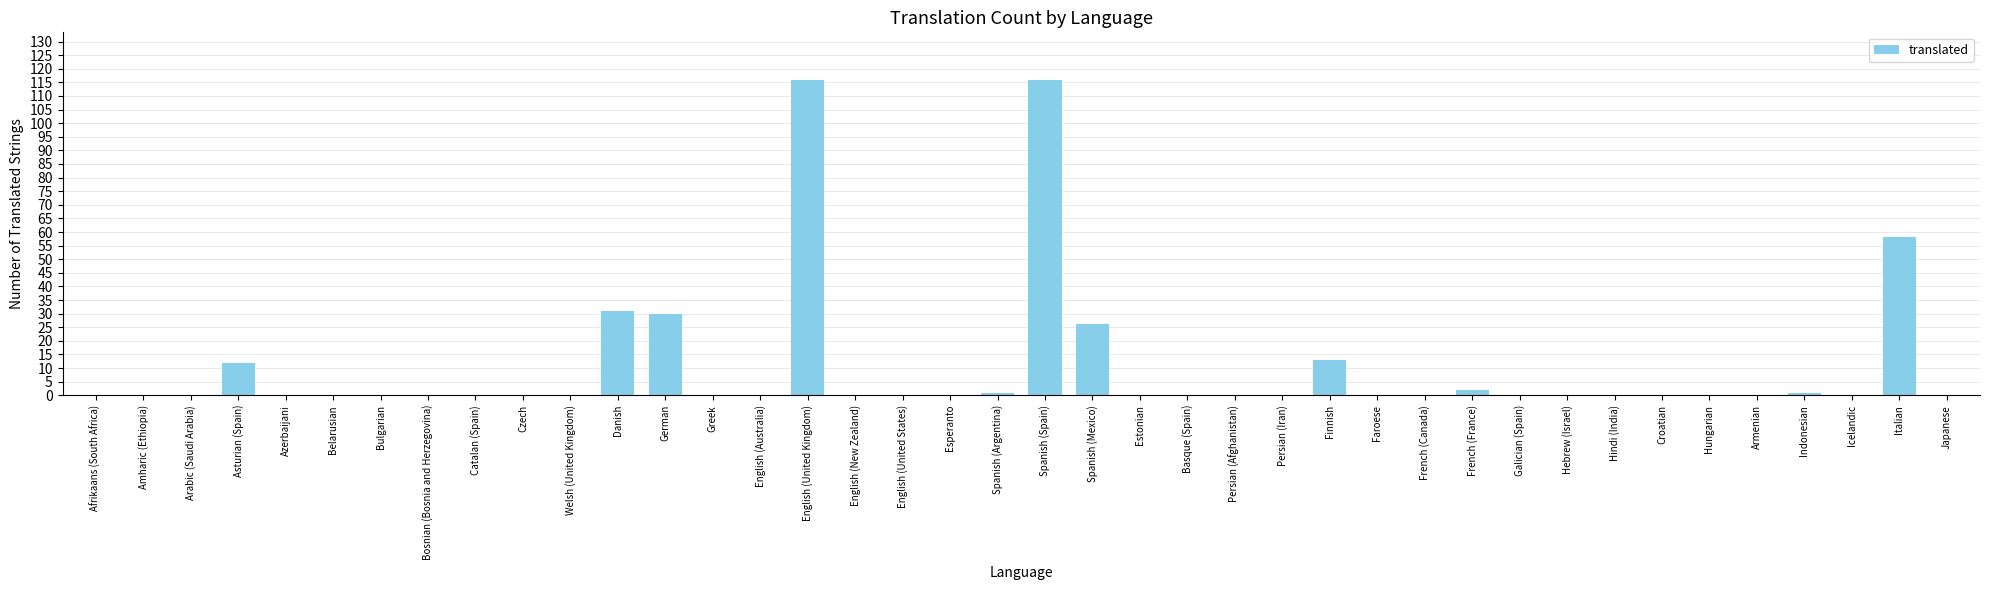

Are the bars horizontal?

No